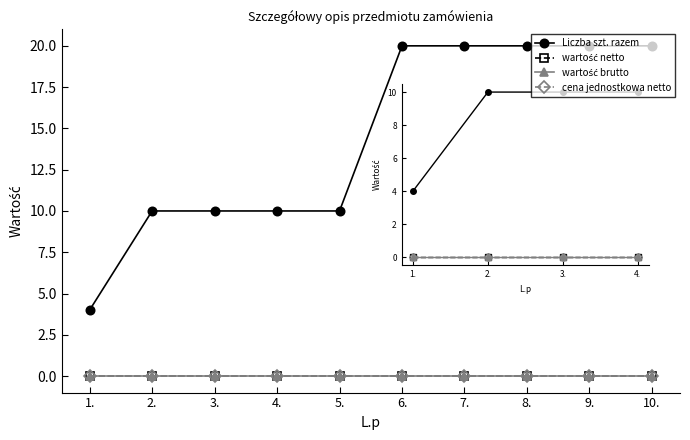

What position from the right is 10.?

1